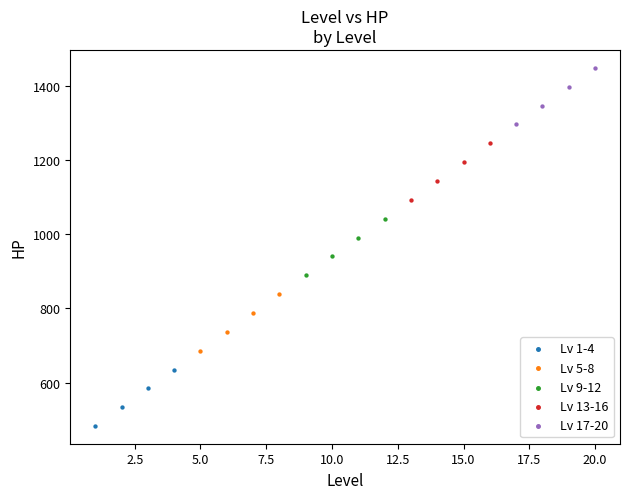

Which series reaches the maximum Y coordinate?

Lv 17-20